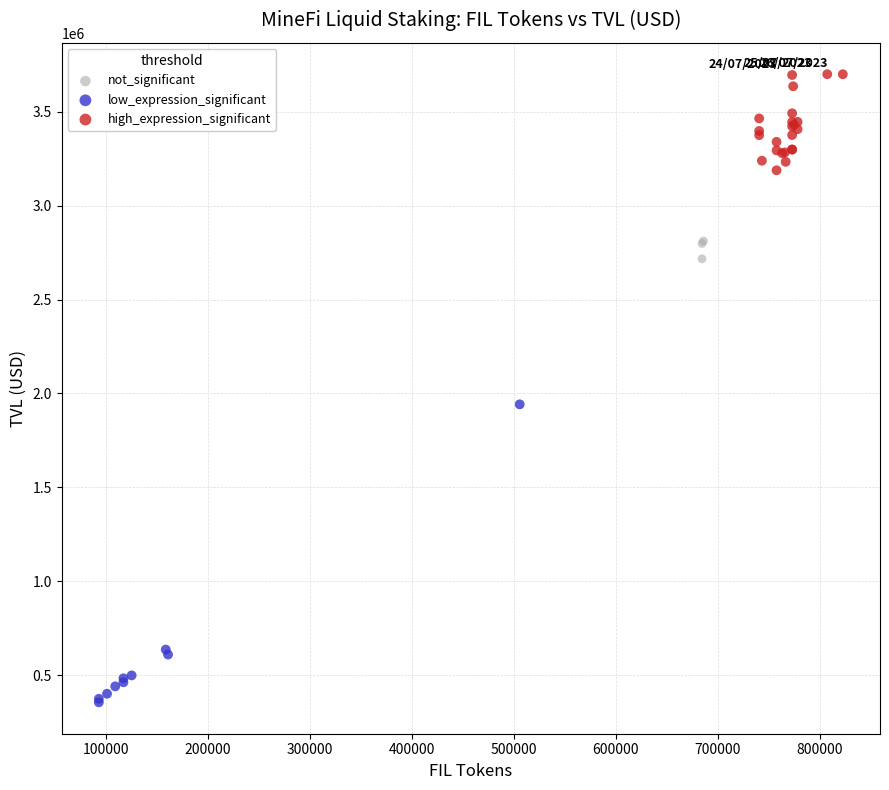

Which series reaches the minimum Y coordinate?

low_expression_significant